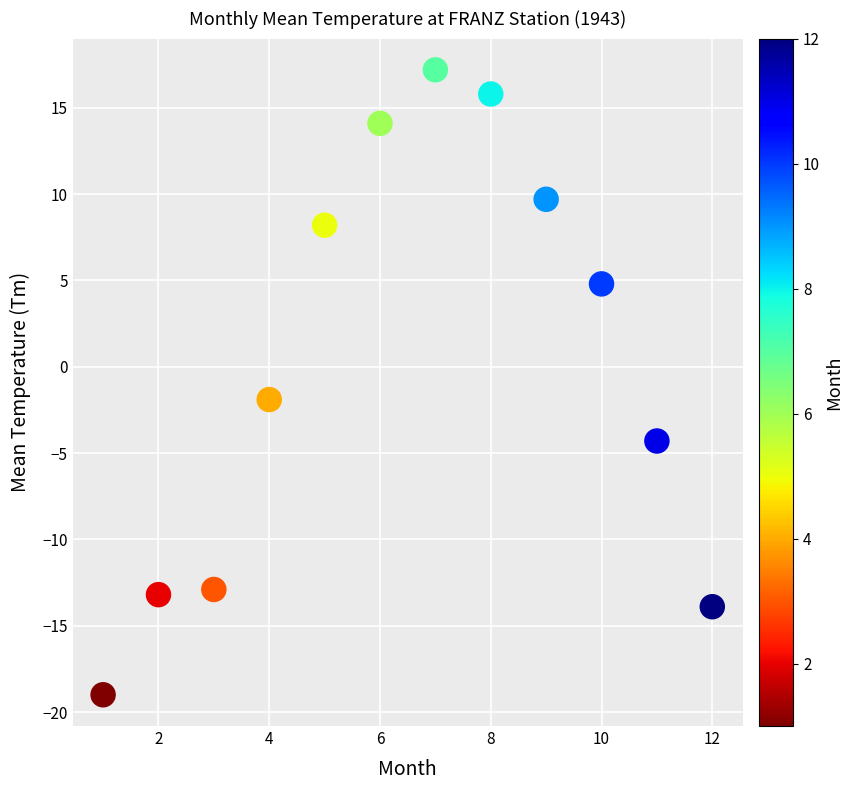

What Y value in the scatter plot is closest to 0?

-1.9